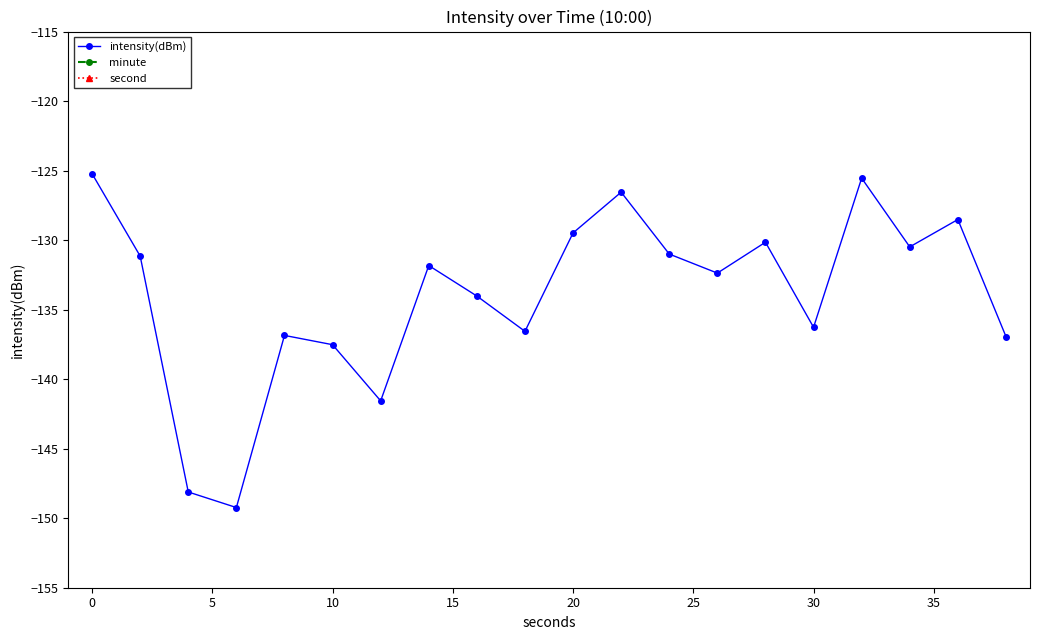

What is the maximum value for intensity(dBm)?

-125.2